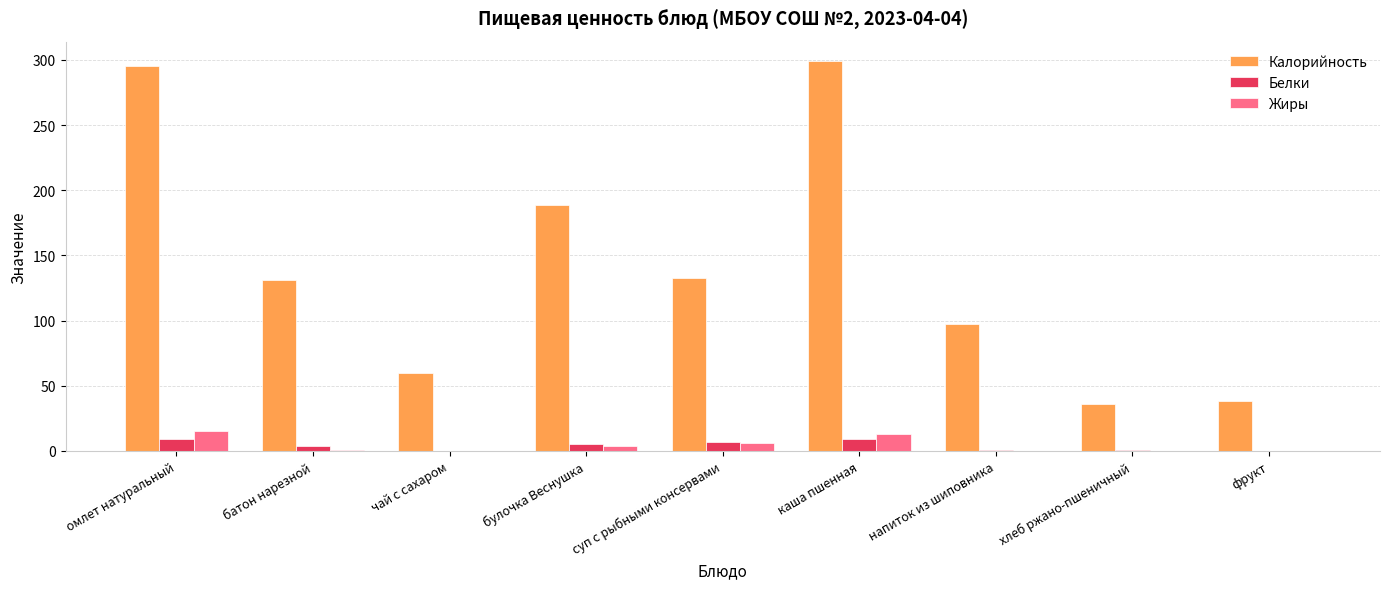

How many groups of bars are there?

9